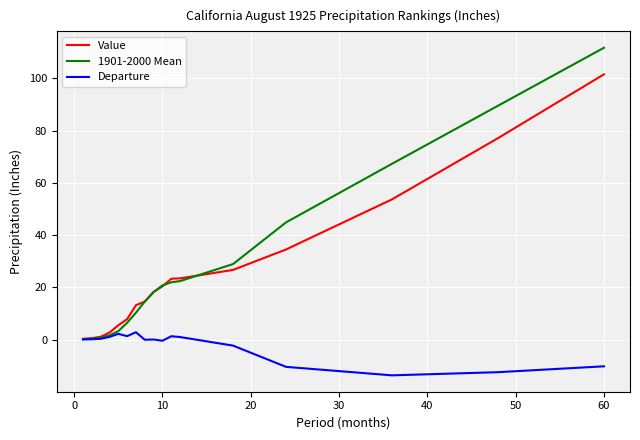

List the series in order of their peak value, highest first.

1901-2000 Mean, Value, Departure